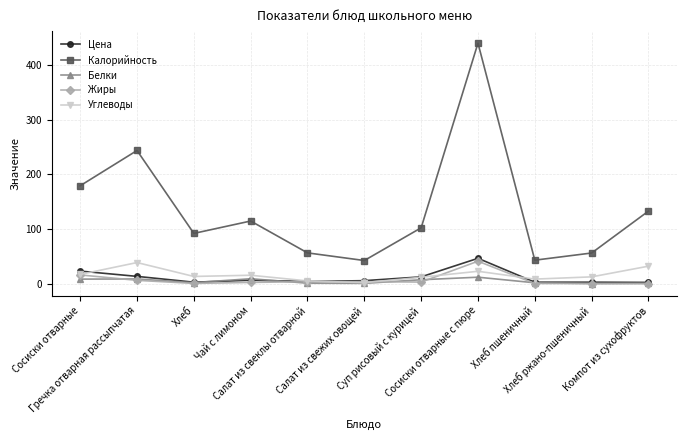

True or false: Калорийность and Белки cross at least once.

False